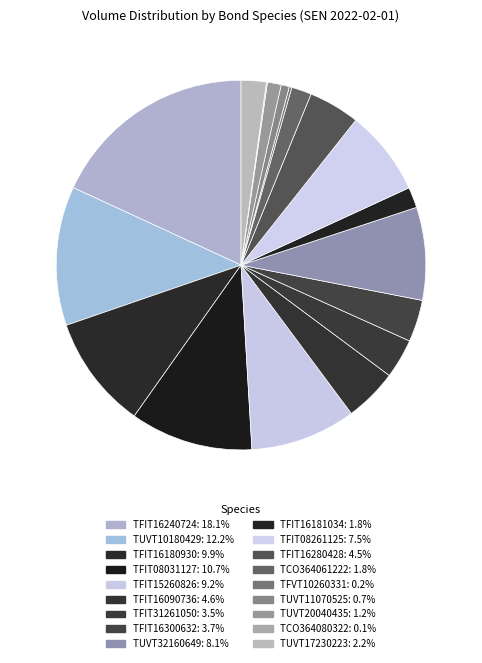

How much of the chart is everything except TFVT10260331?

99.8%